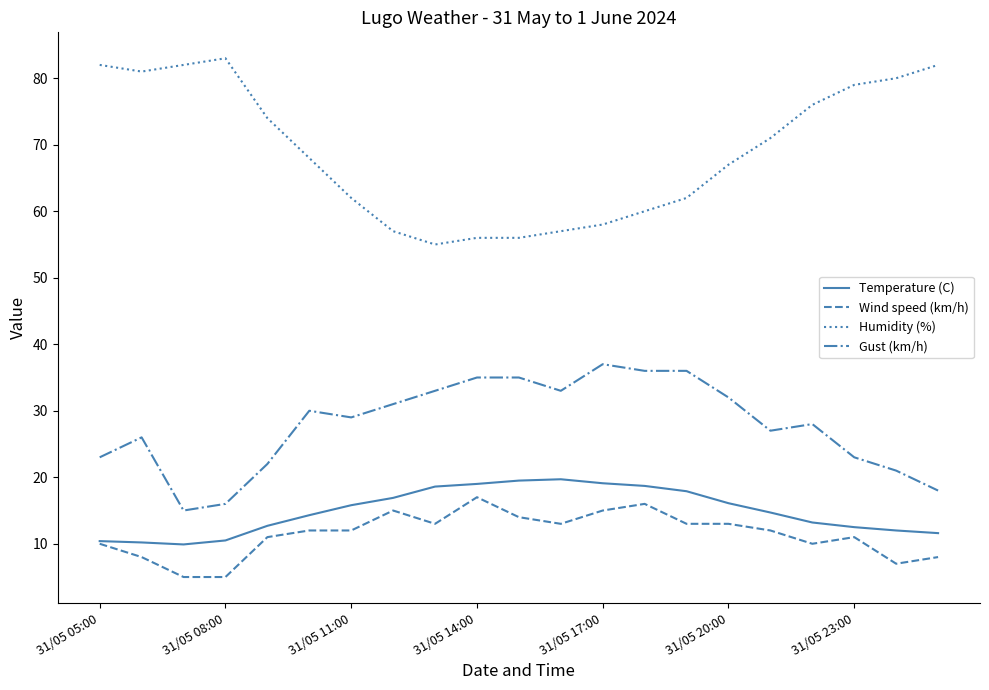

Which series has the largest range (max minus min)?

Humidity (%)